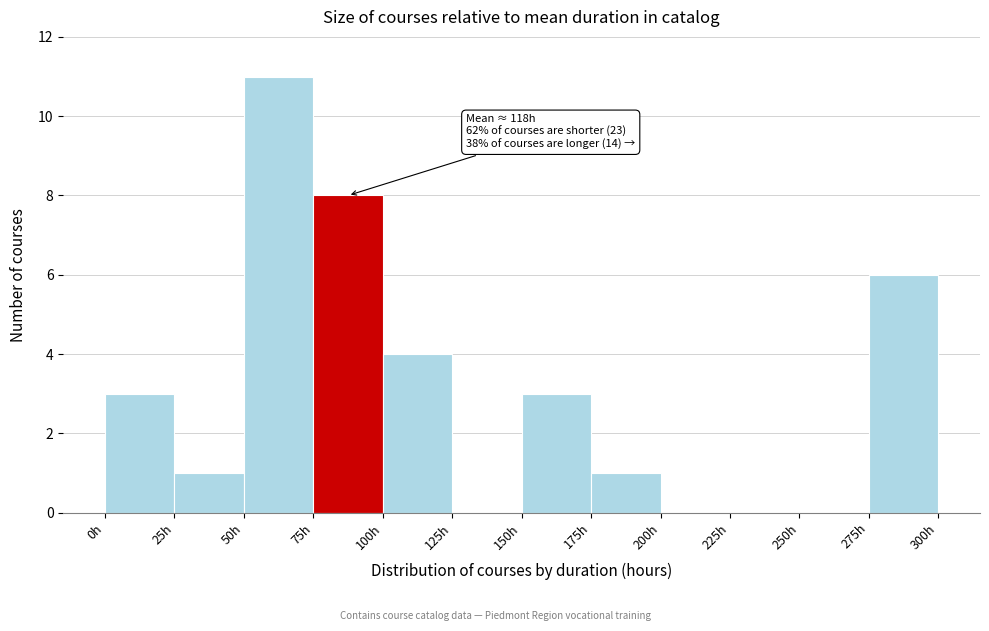

Over which range of the x-axis is the bar tallest?

50 to 75